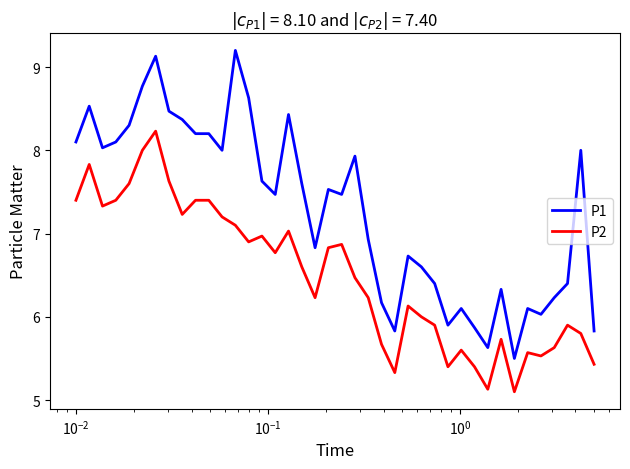

Rank the series by their average value, from lowest to highest.

P2, P1